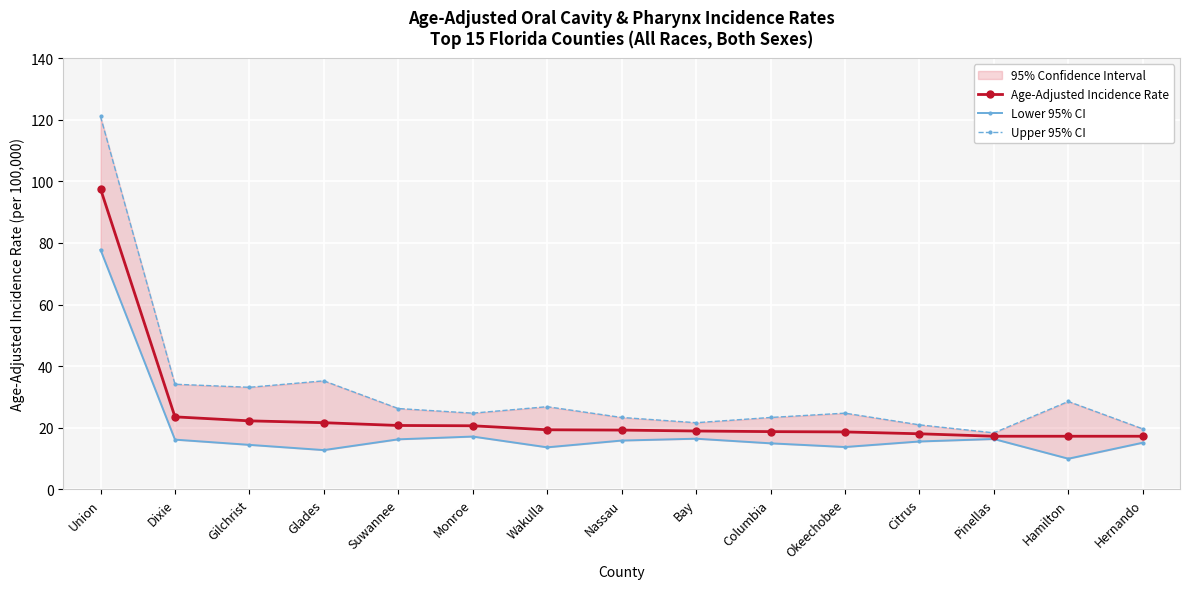

Where is Upper 95% CI nearest to the value 69?

Glades